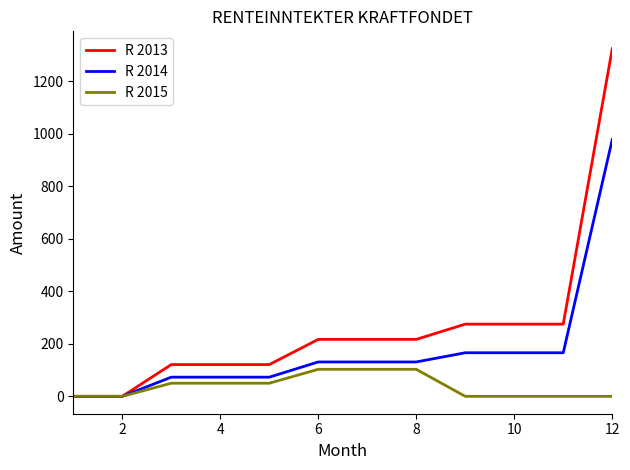

What are all the series names shown in the legend?

R 2013, R 2014, R 2015